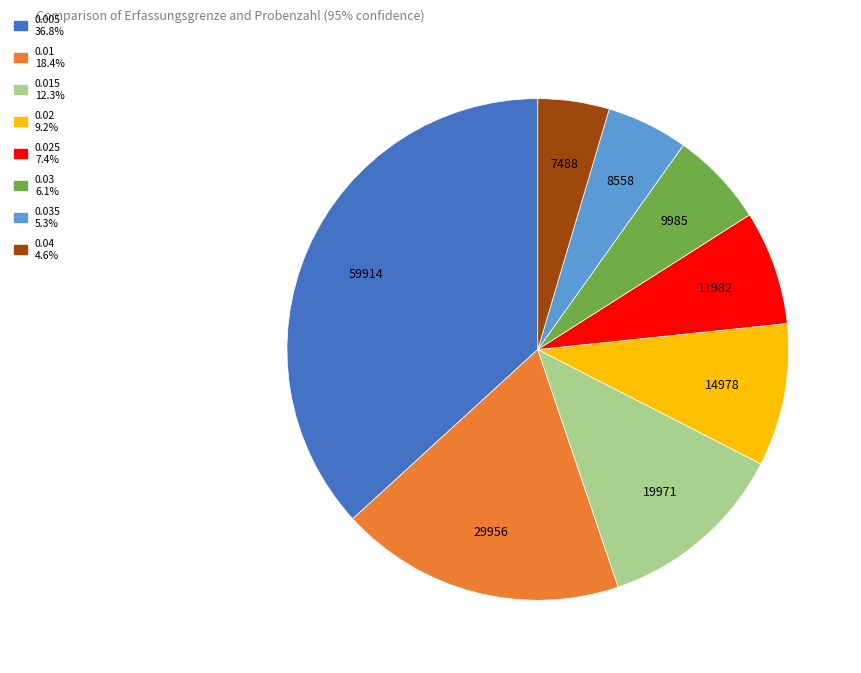

Is there a majority slice in this chart?

No